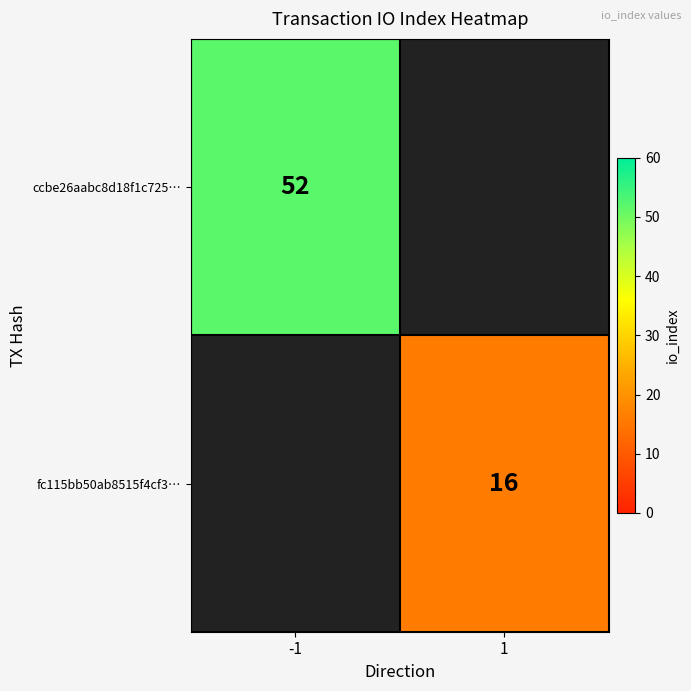

True or false: ccbe26aabc8d18f1c725… has a value of 16 at -1.

False